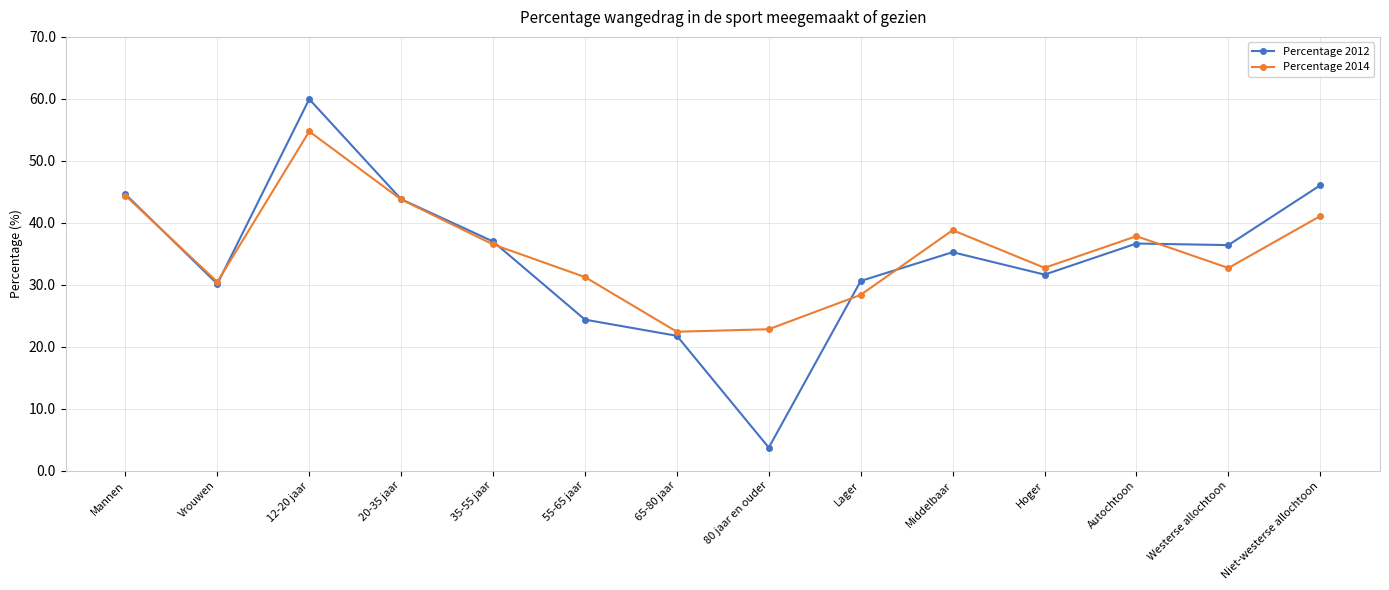

The Percentage 2014 series shows 30.5 at Vrouwen. True or false?

True